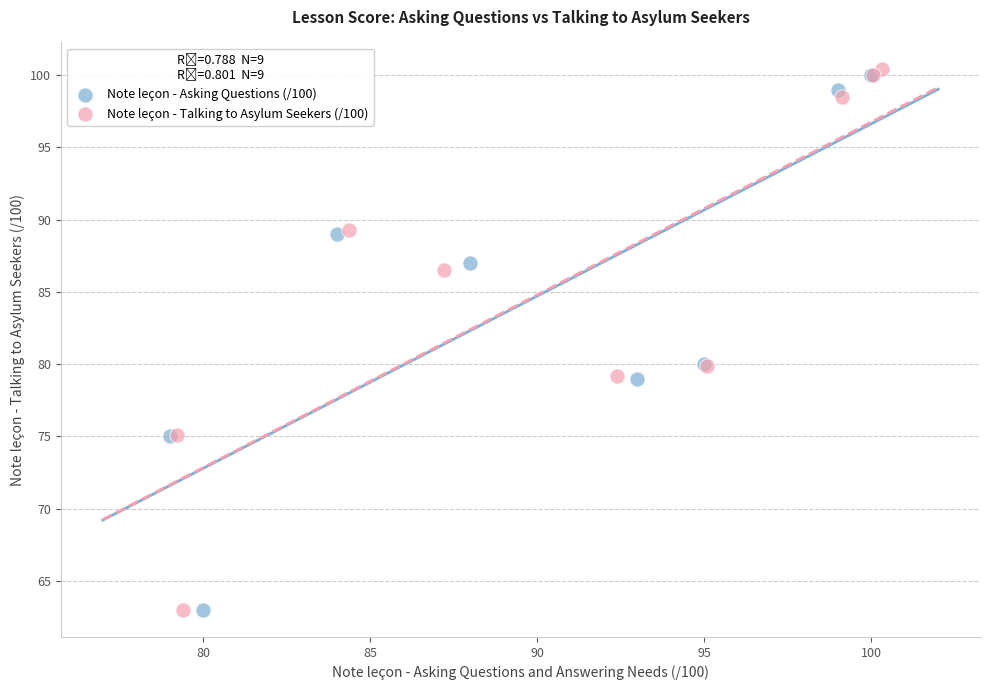

Which series reaches the minimum Y coordinate?

Note leçon - Talking to Asylum Seekers (/100)